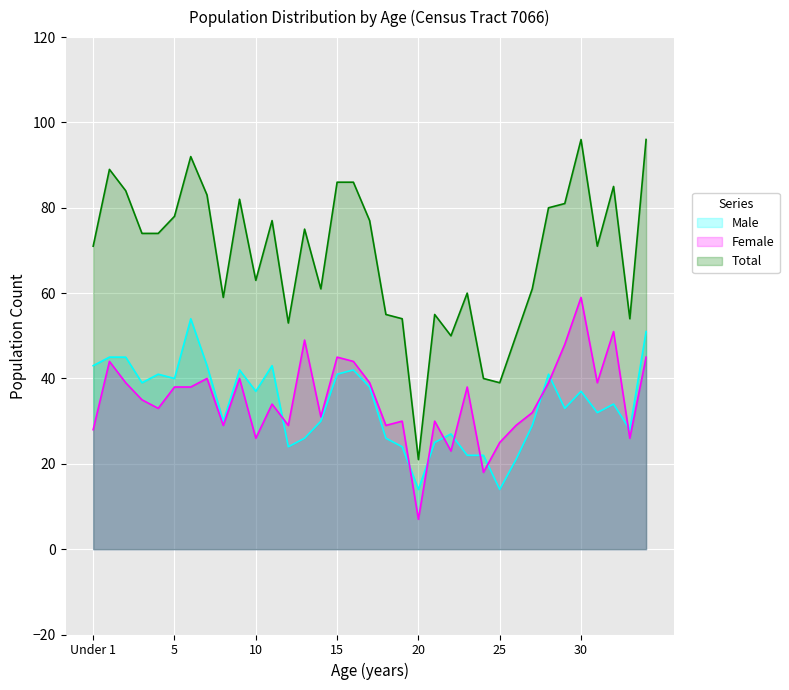

The Male series shows 38 at 21. True or false?

False